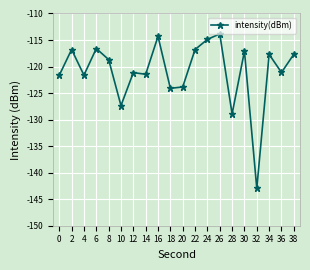

Which label corresponds to the largest value in the chart?

26